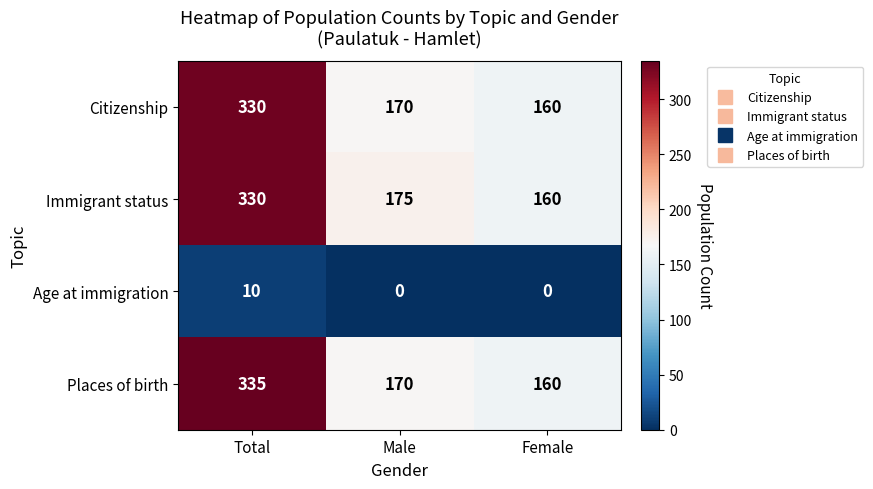

What is the difference between the maximum and second lowest values in the Immigrant status series?

155